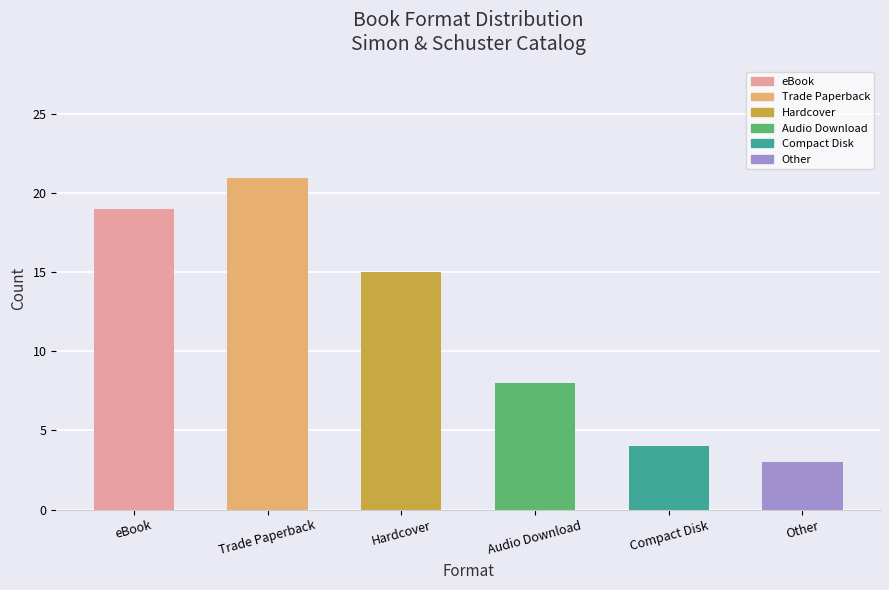

Rank the categories by value from lowest to highest.

Other, Compact Disk, Audio Download, Hardcover, eBook, Trade Paperback